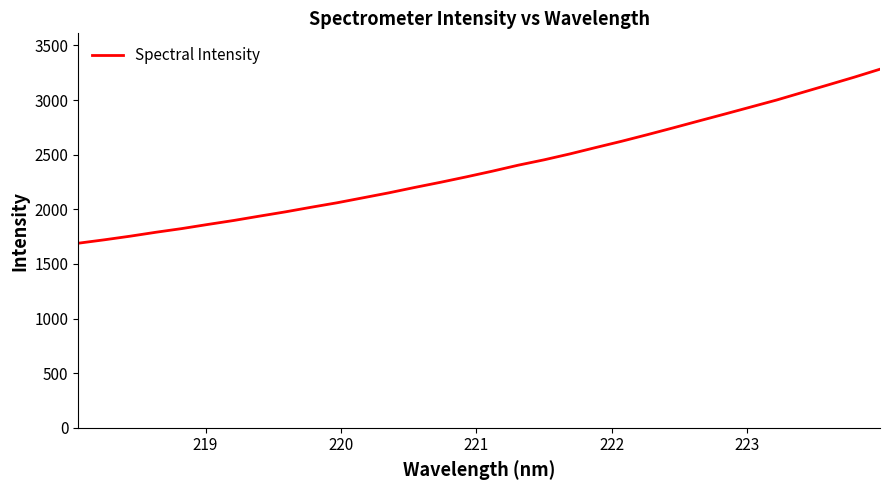

What is the greatest value displayed?

3282.7